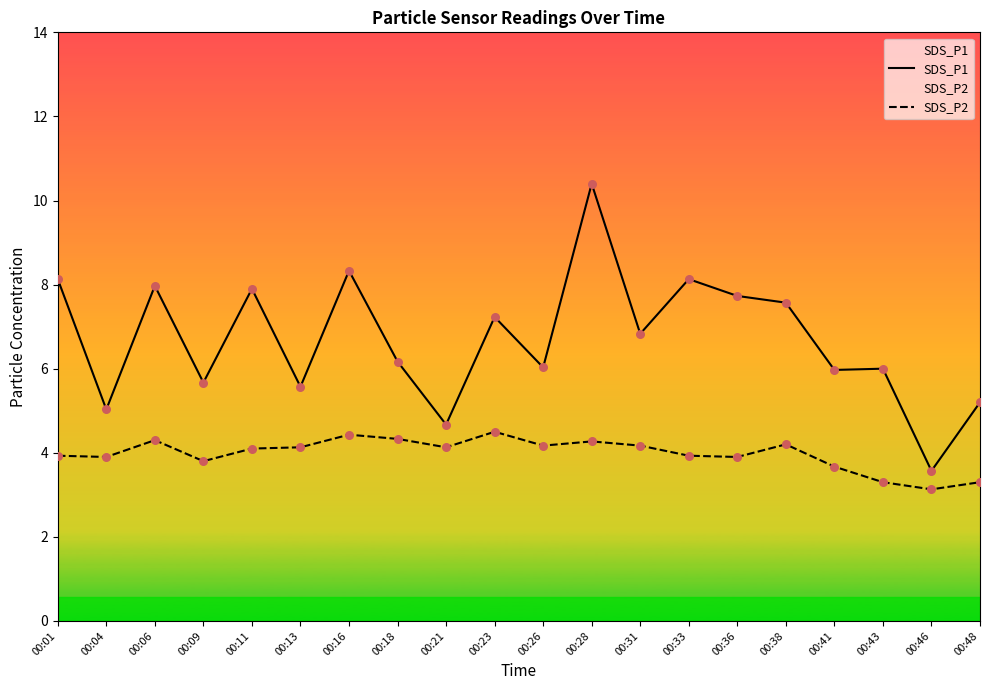

Which series contains the lowest Y value?

SDS_P2